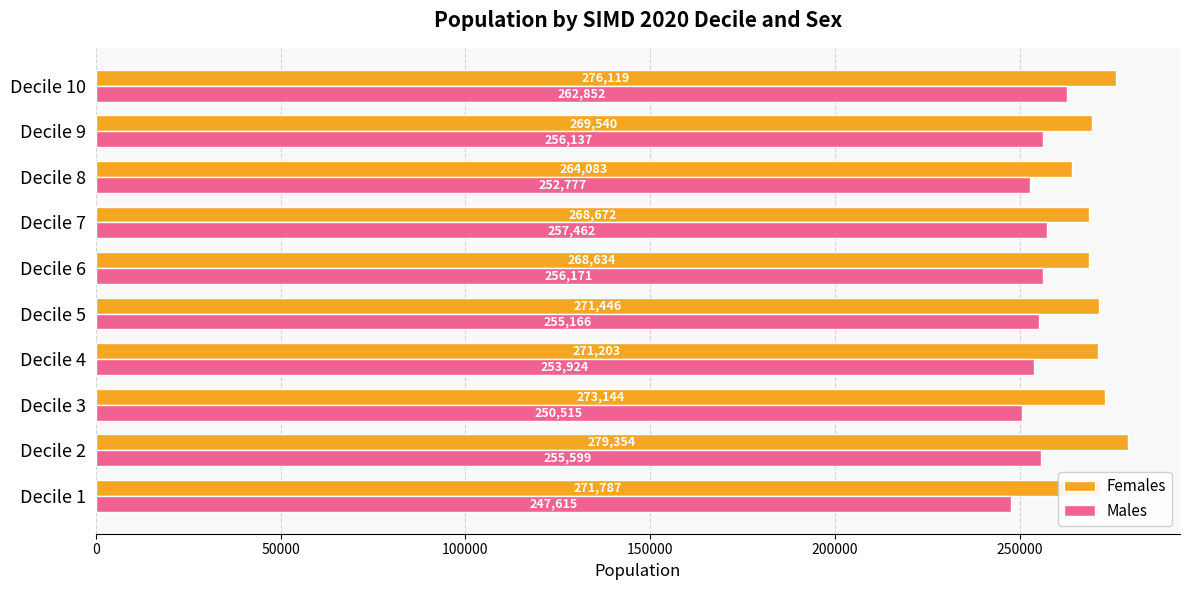

List the series in order of their overall mean, highest first.

Females, Males